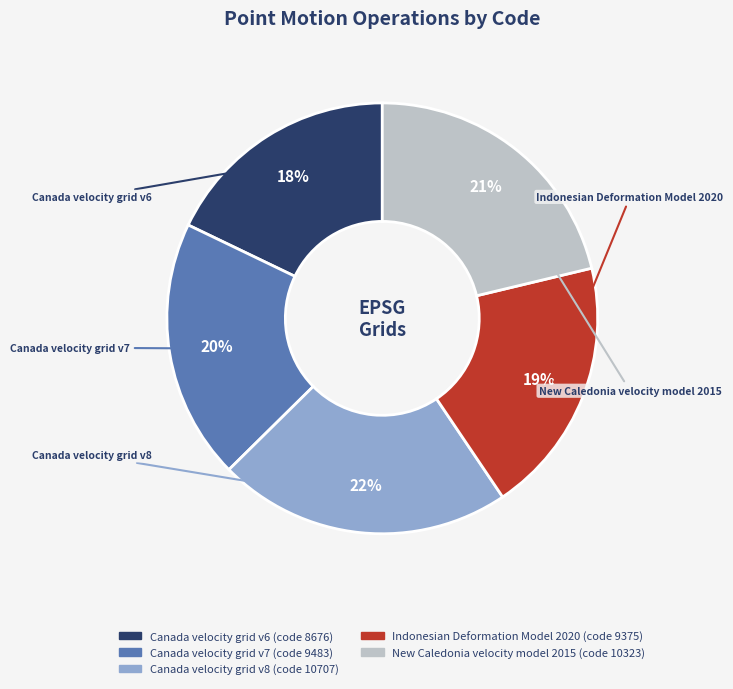

To the nearest percent, what portion does Canada velocity grid v7 represent?

20%